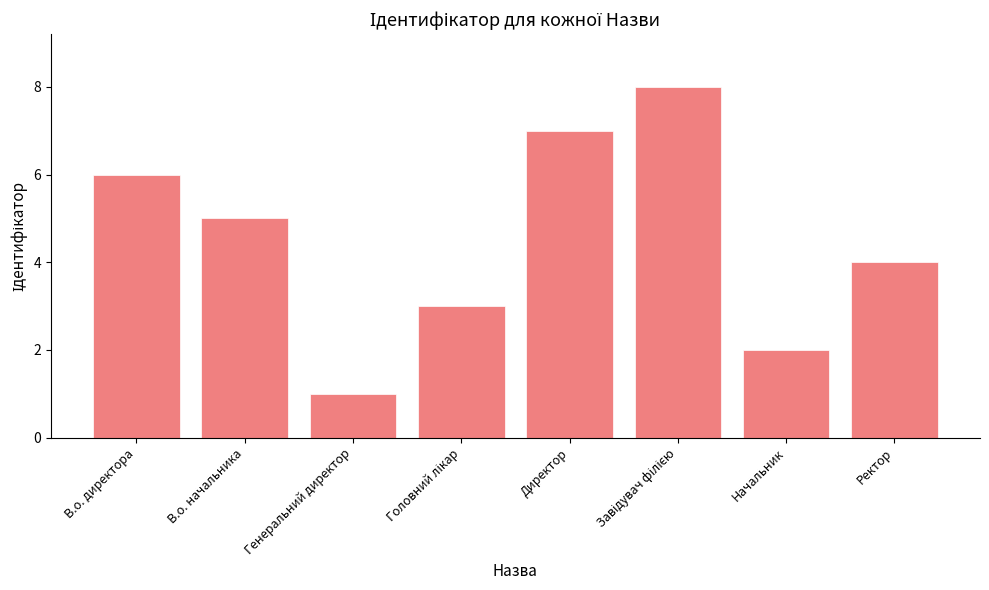

The value at Директор is 5. True or false?

False